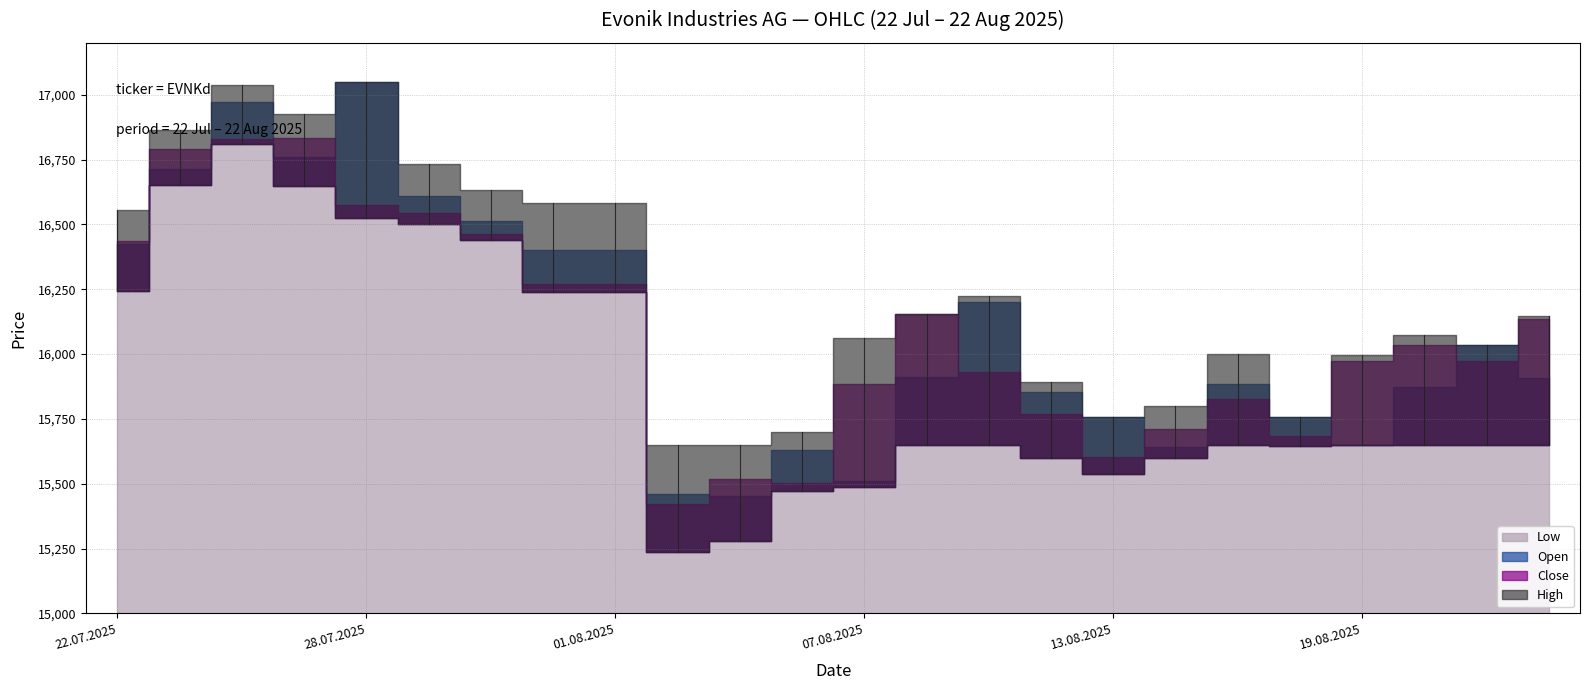

What is the difference between the highest and lowest values at 22.08.2025?

498